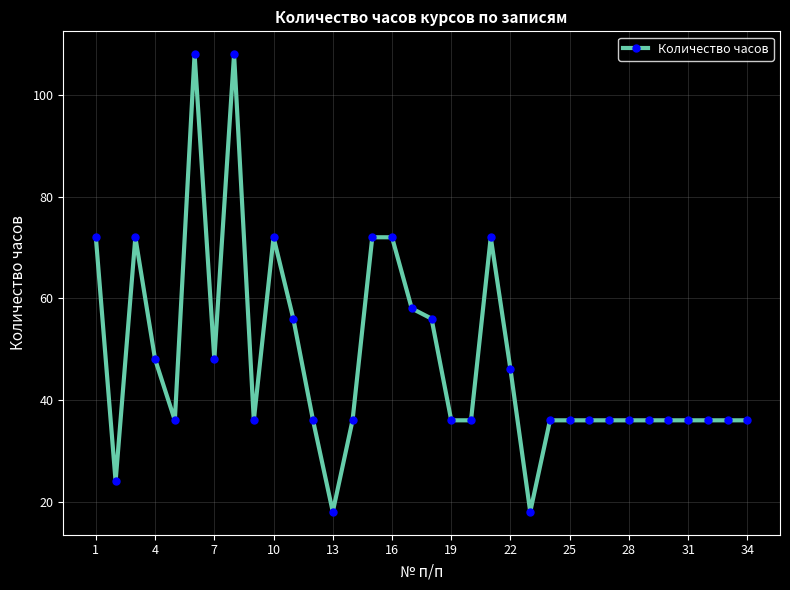

What is the value of the 28th point from the left?

36